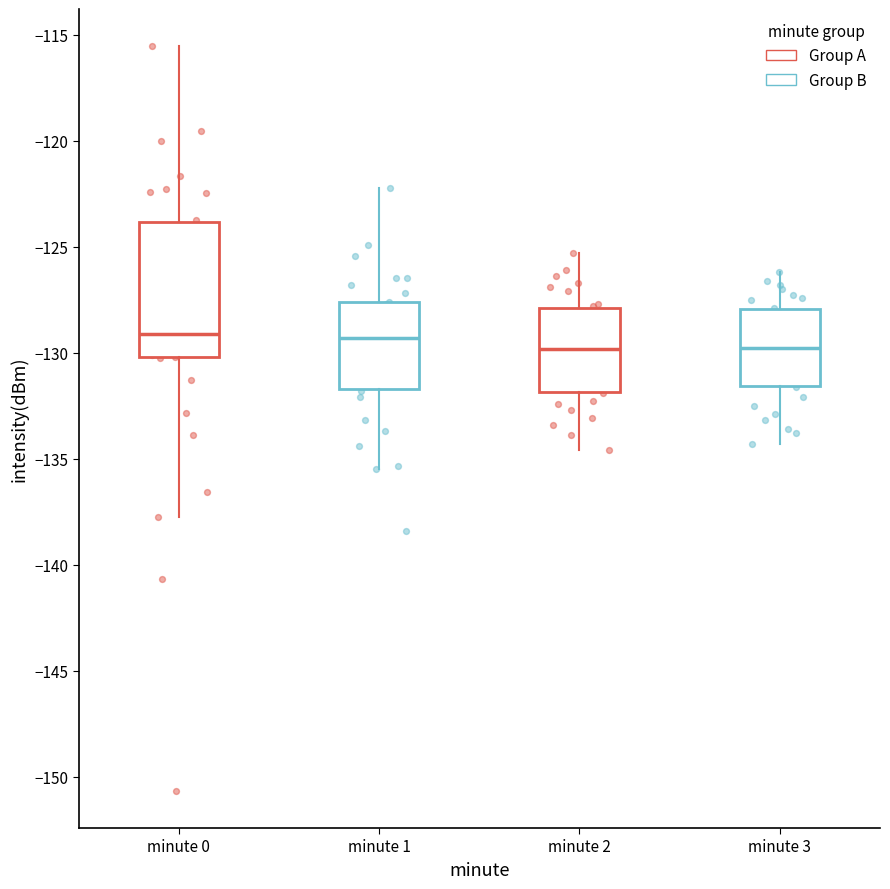

Comparing the boxes themselves (not the whiskers), which one is the tallest?

minute 0